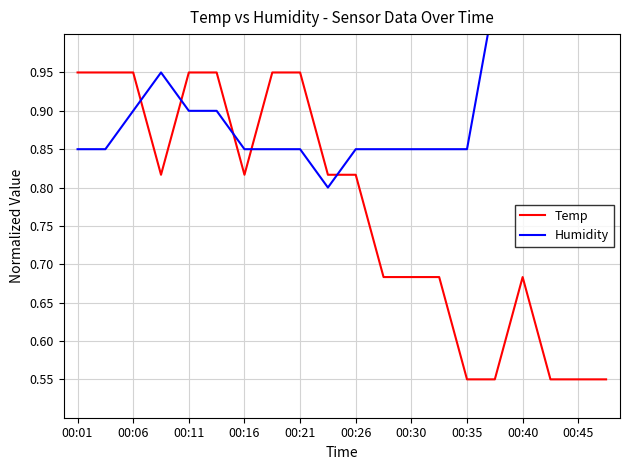

The value of Temp at 00:06 is 1.4. True or false?

False